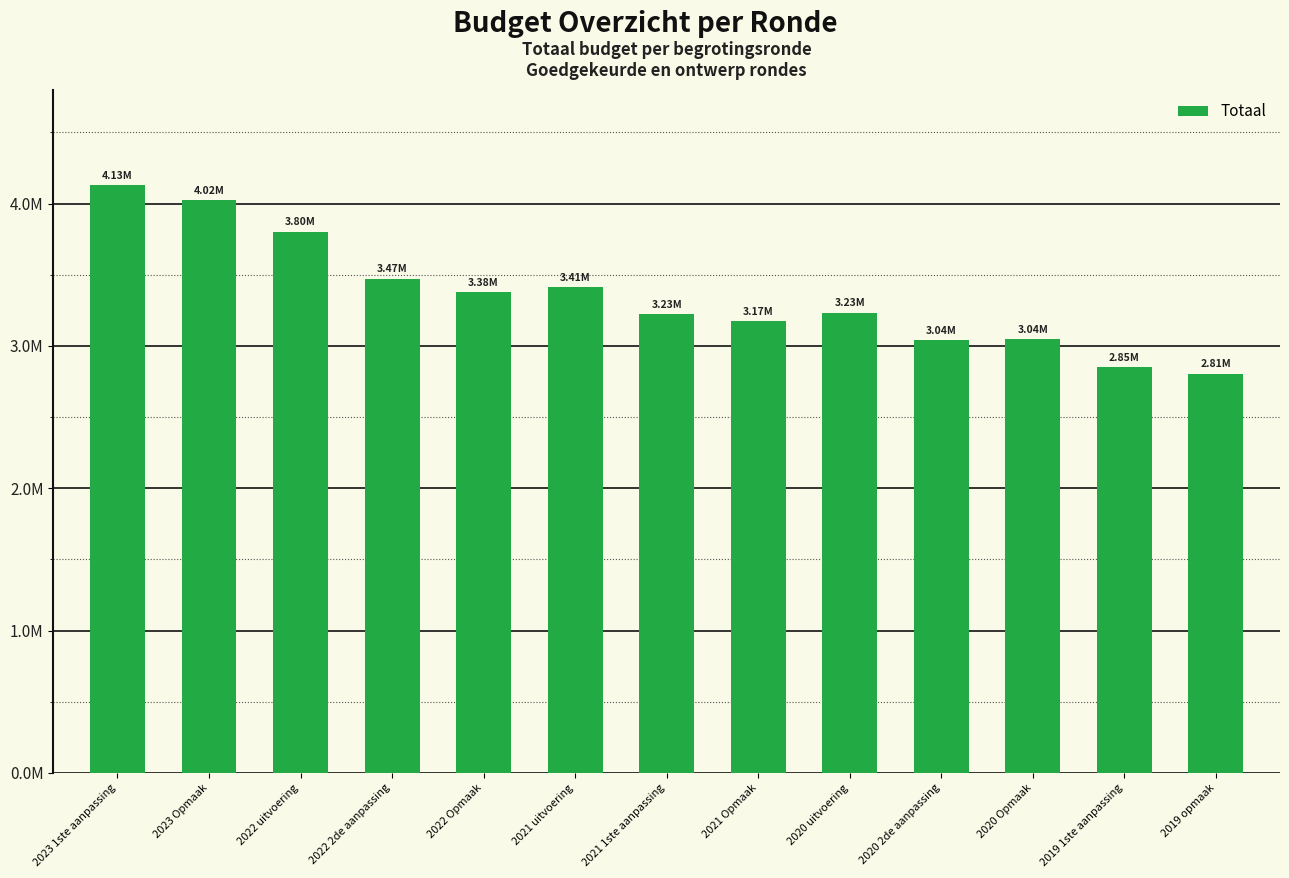

The chart shows a value of 3802704 at 2022 uitvoering. True or false?

True